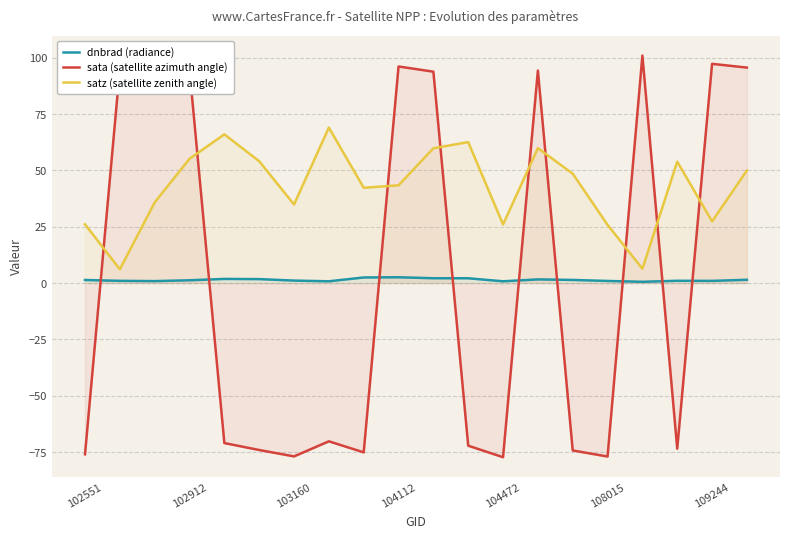

What is the maximum value shown in the chart?

101.0